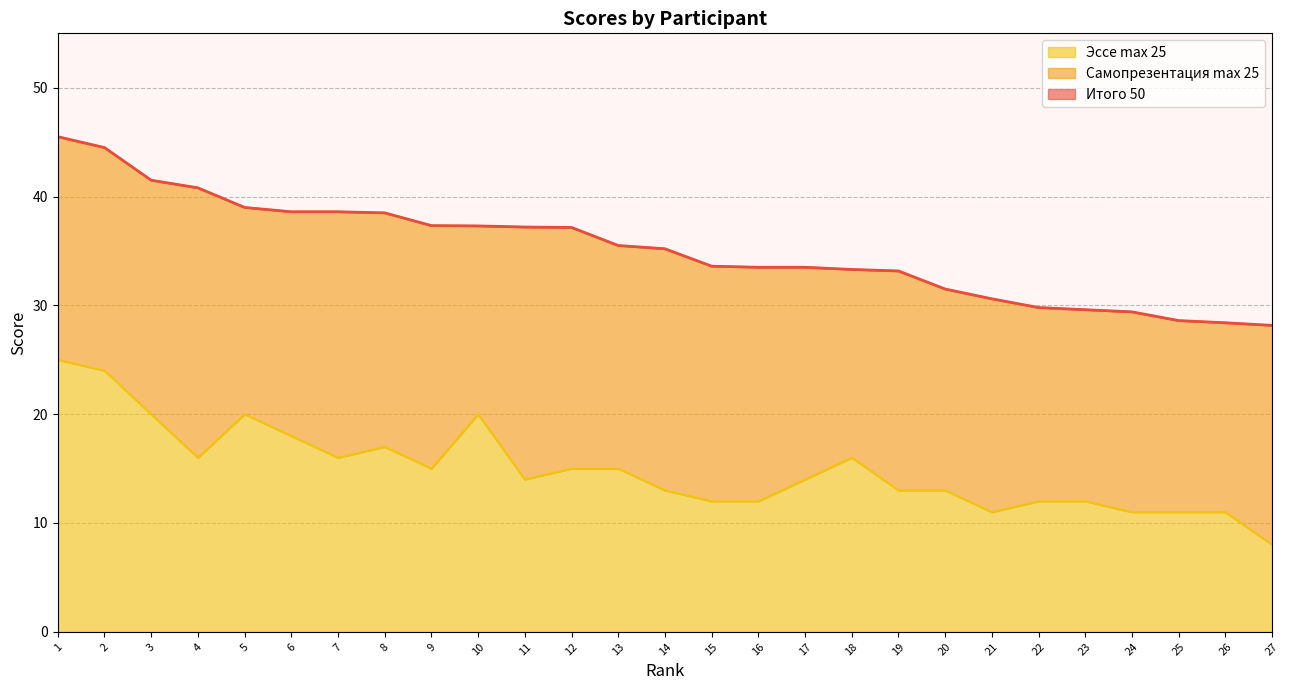

At which category is the sum across all series the highest?

1